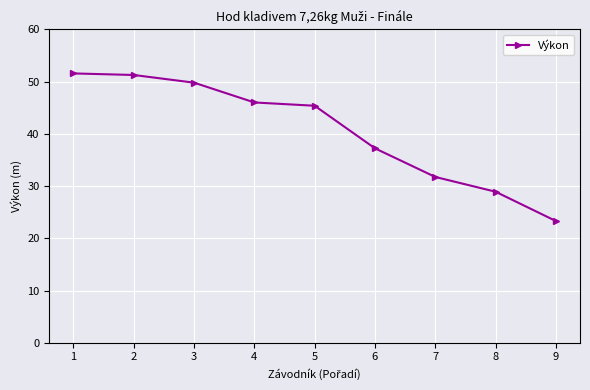

The chart shows a value of 49.8 at 3. True or false?

True